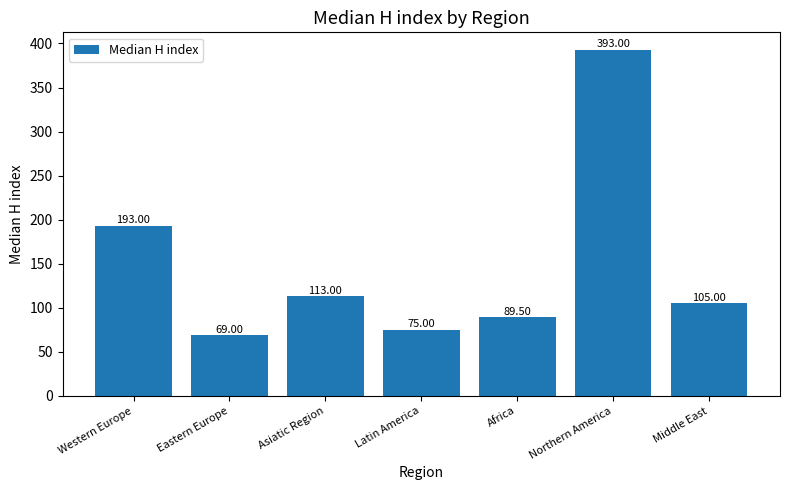

List the labels in order of value, largest first.

Northern America, Western Europe, Asiatic Region, Middle East, Africa, Latin America, Eastern Europe